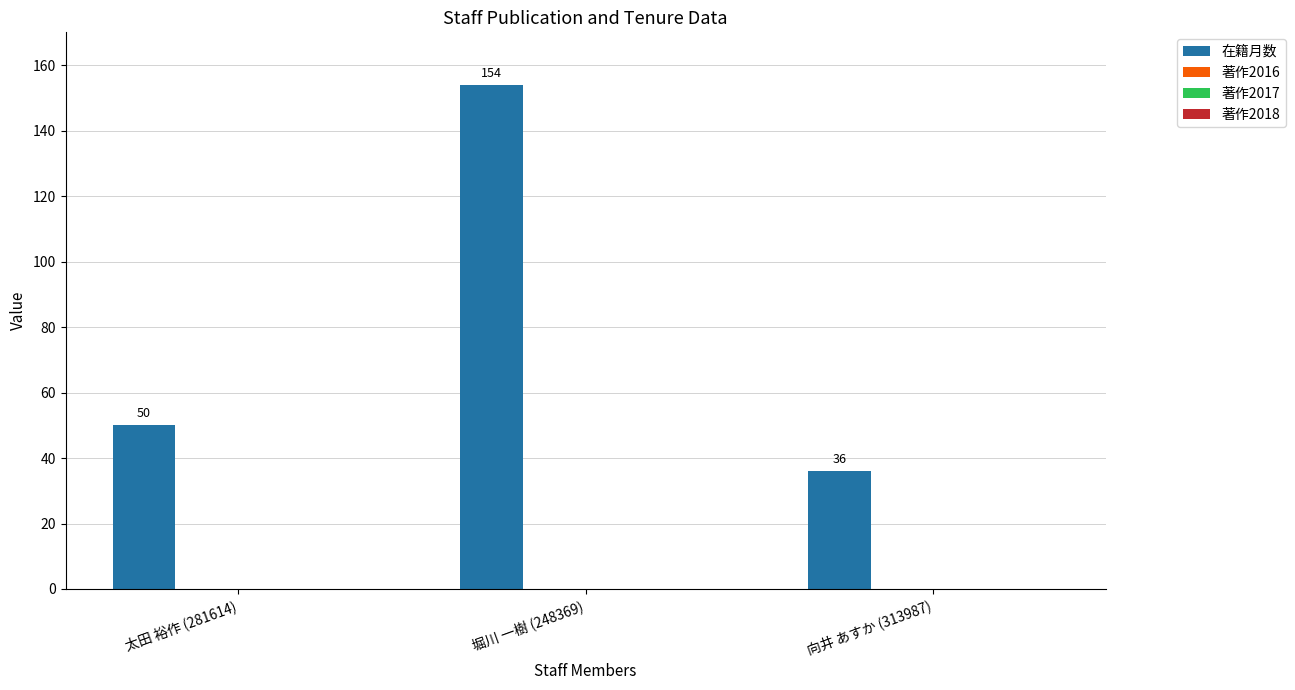

How many values are between 36 and 154?

3